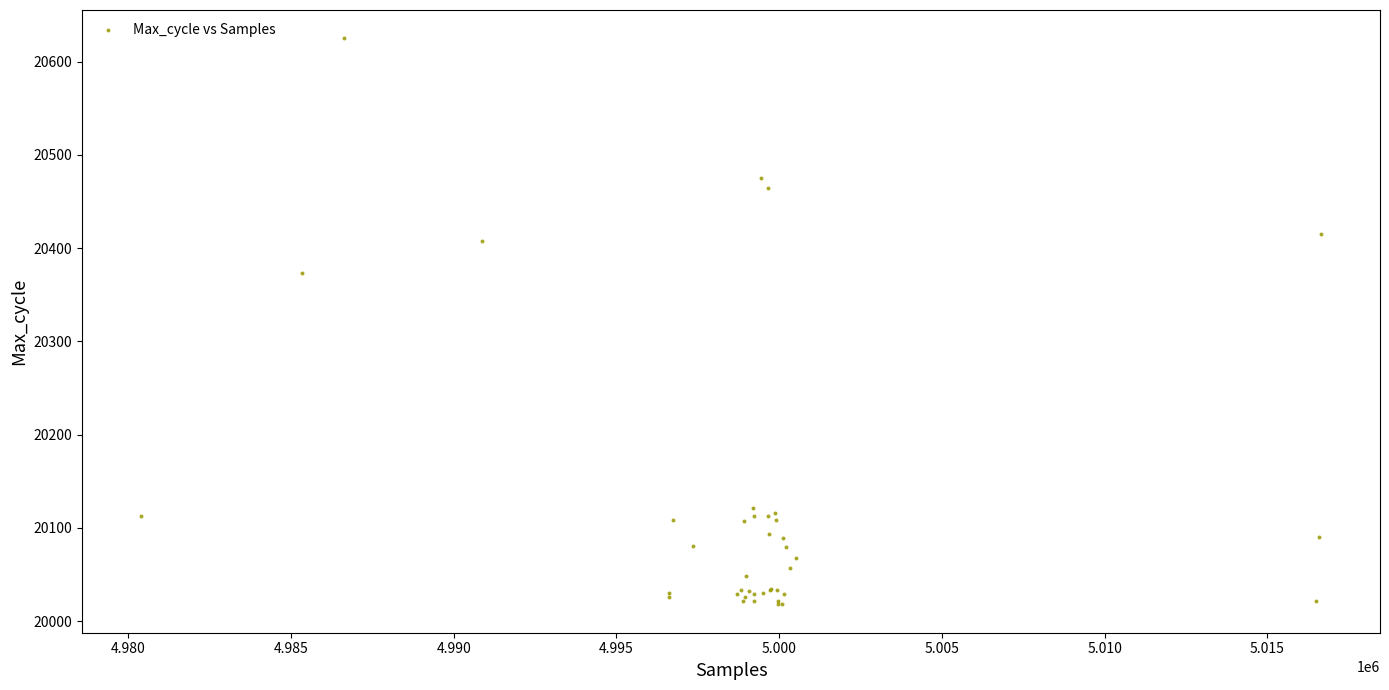

What Y value in the scatter plot is closest to 20321?

20373